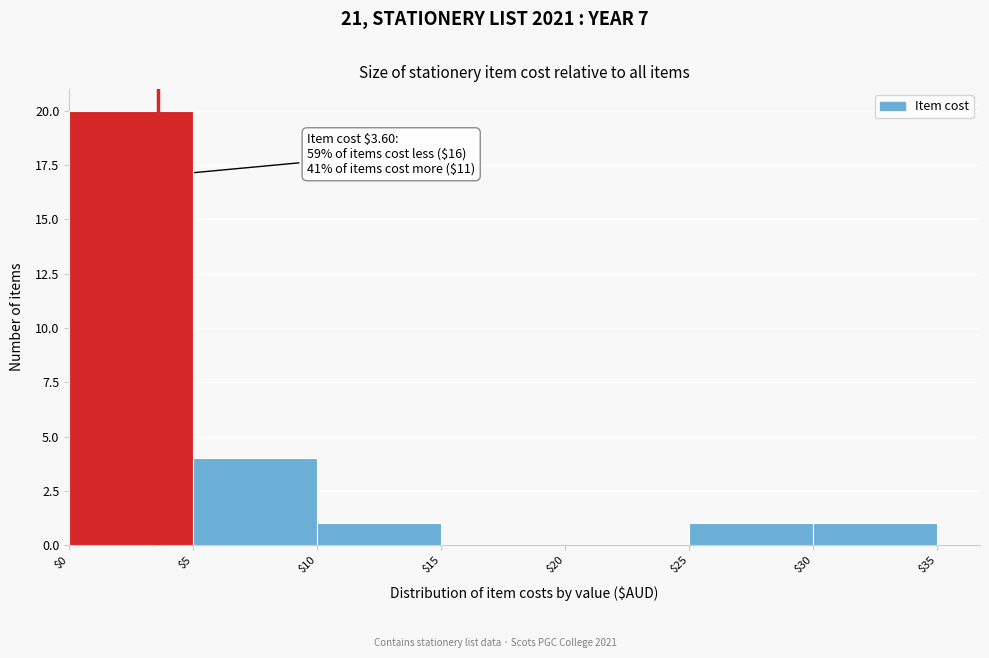

Over which range of the x-axis is the bar tallest?

$0 to $5